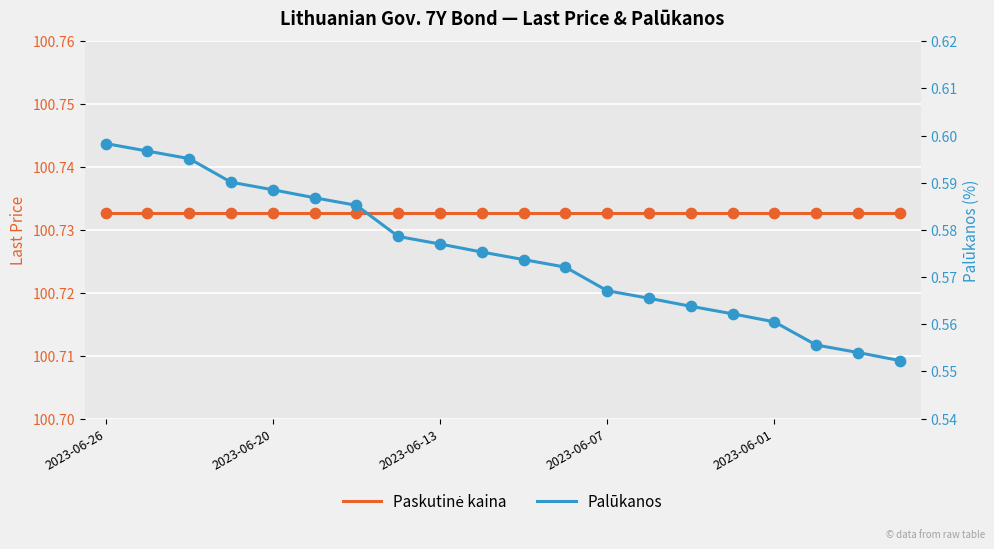

What are all the series names shown in the legend?

Paskutinė kaina, Palūkanos